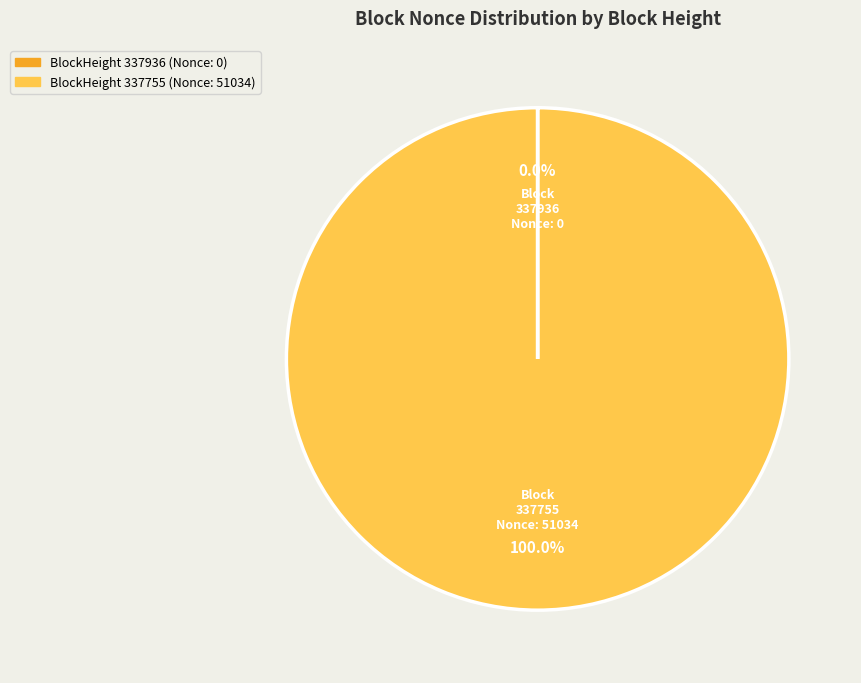

Which slice is the largest?

BlockHeight 337755 (Nonce: 51034)